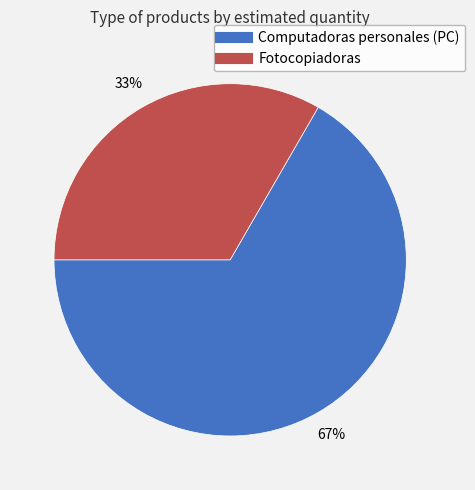

Combined, do Computadoras personales (PC) and Fotocopiadoras account for over 50%?

Yes